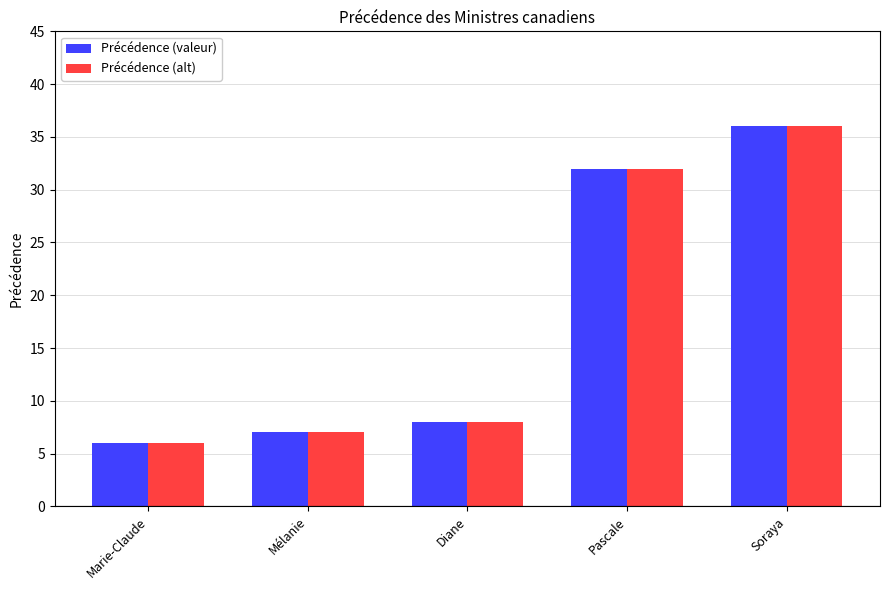

Is the value of Précédence (valeur) at Diane greater than the value of Précédence (alt) at Pascale?

No